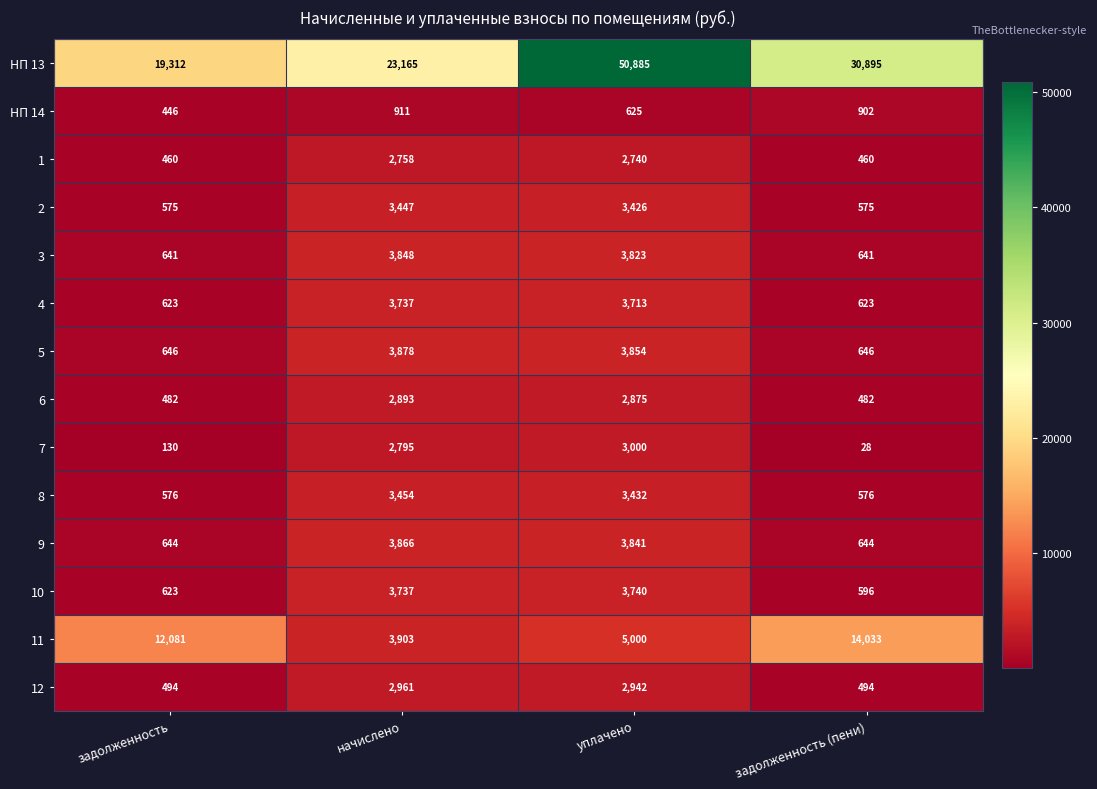

What is the greatest value displayed?

50885